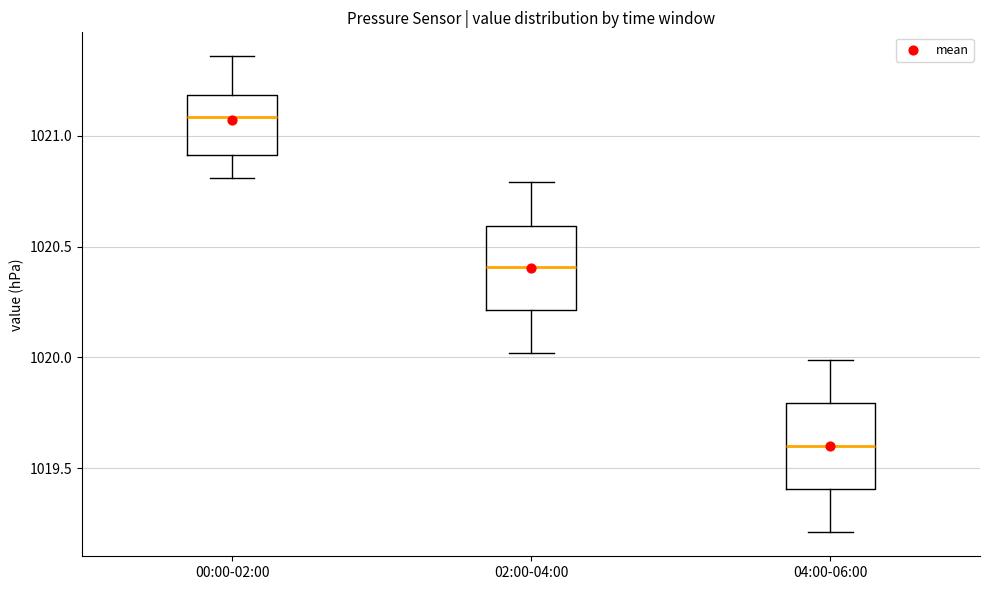

Reading left to right, transcribe this box plot: for each box, give where its median line is, the range the box spans, and where its two whiskers end, as read against the y-axis. The values are not printed on the chart, so give them approximately, as read against the axis.

00:00-02:00: median 1021.10, box 1020.90 to 1021.20, whiskers 1020.80 to 1021.35
02:00-04:00: median 1020.40, box 1020.20 to 1020.60, whiskers 1020.00 to 1020.80
04:00-06:00: median 1019.60, box 1019.40 to 1019.80, whiskers 1019.20 to 1020.00